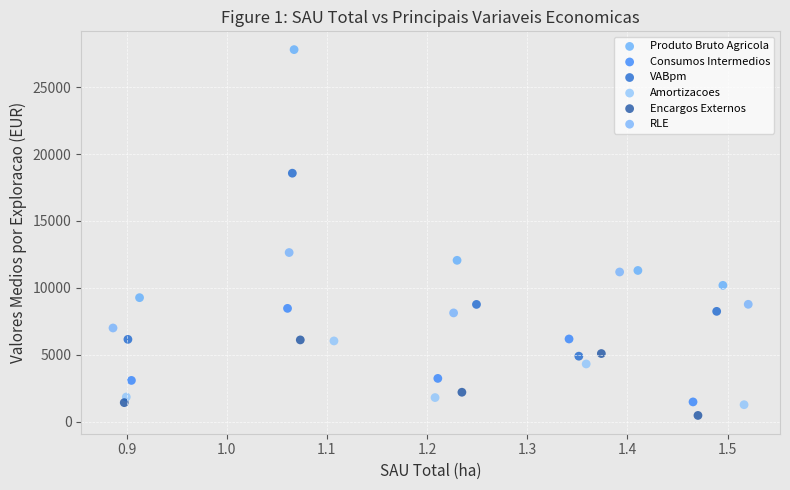

Which series contains the highest Y value?

Produto Bruto Agricola